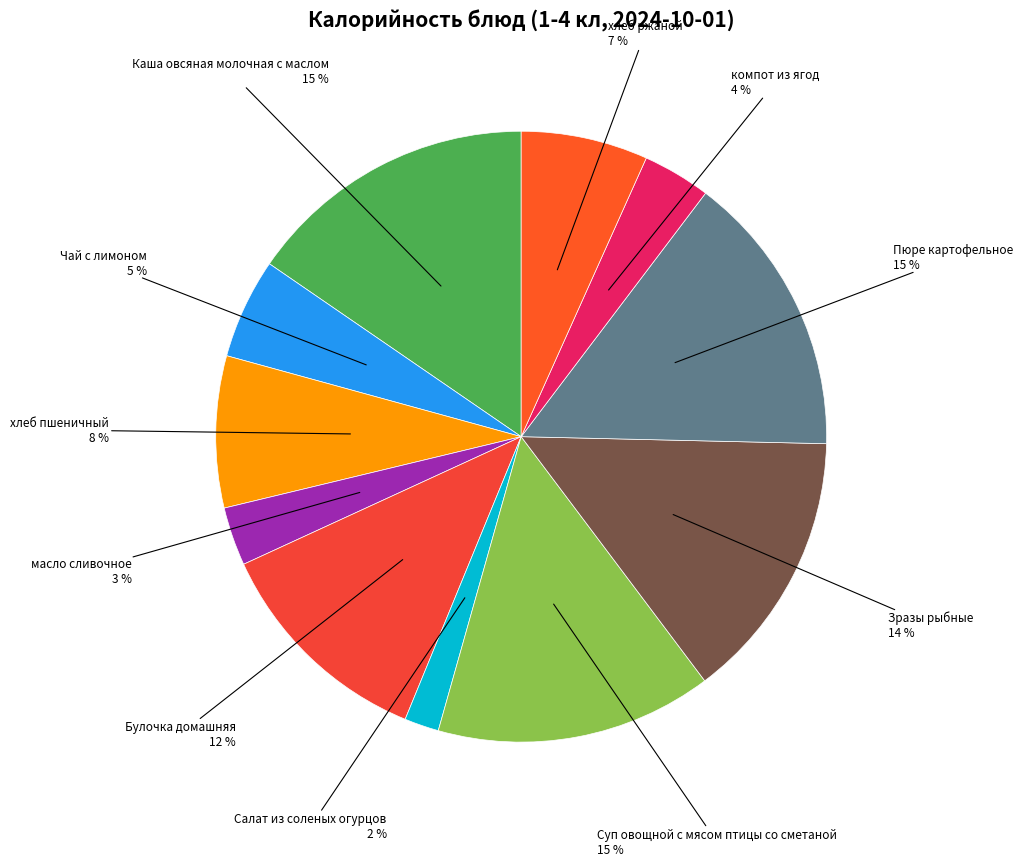

Count the number of slices in the pie.

11